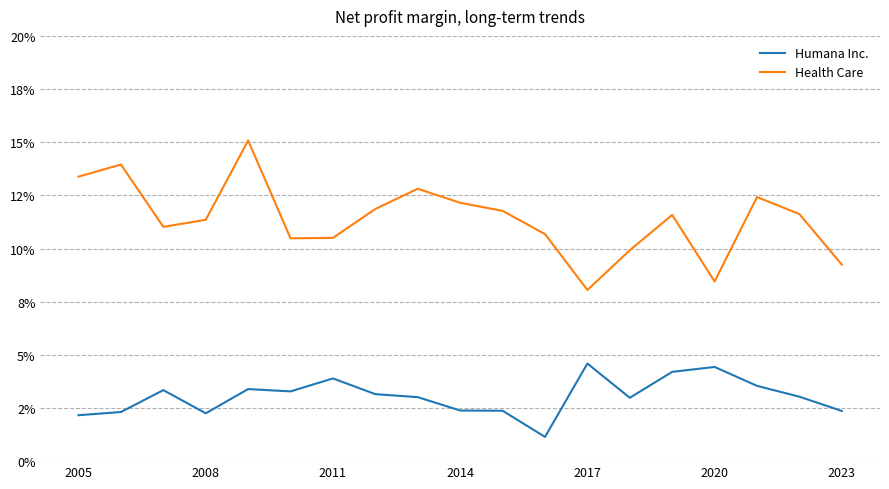

What are all the series names shown in the legend?

Humana Inc., Health Care